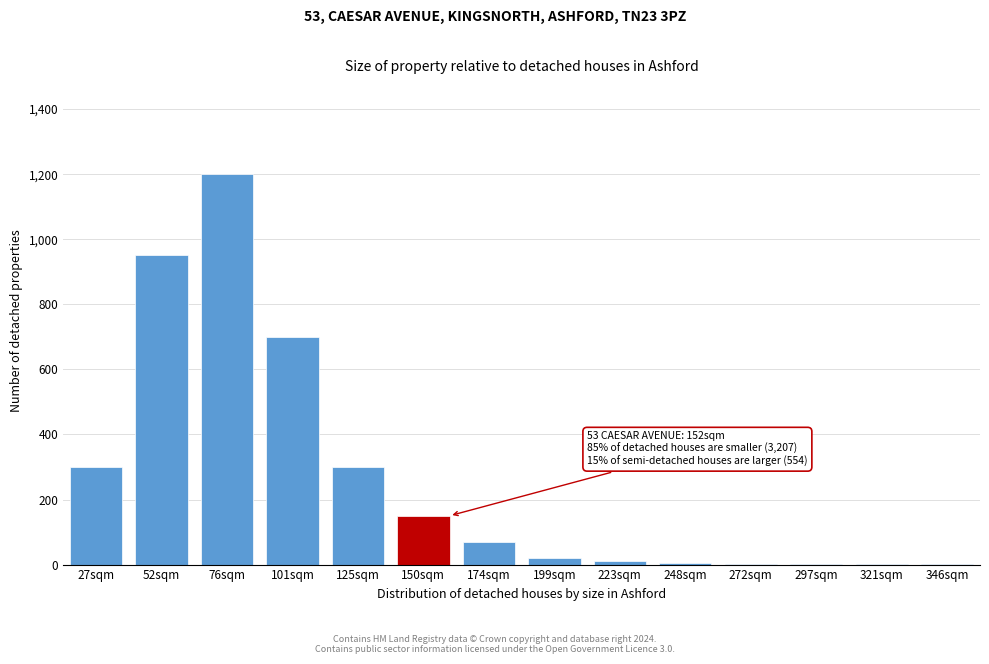

The value at 101sqm is 700. True or false?

True